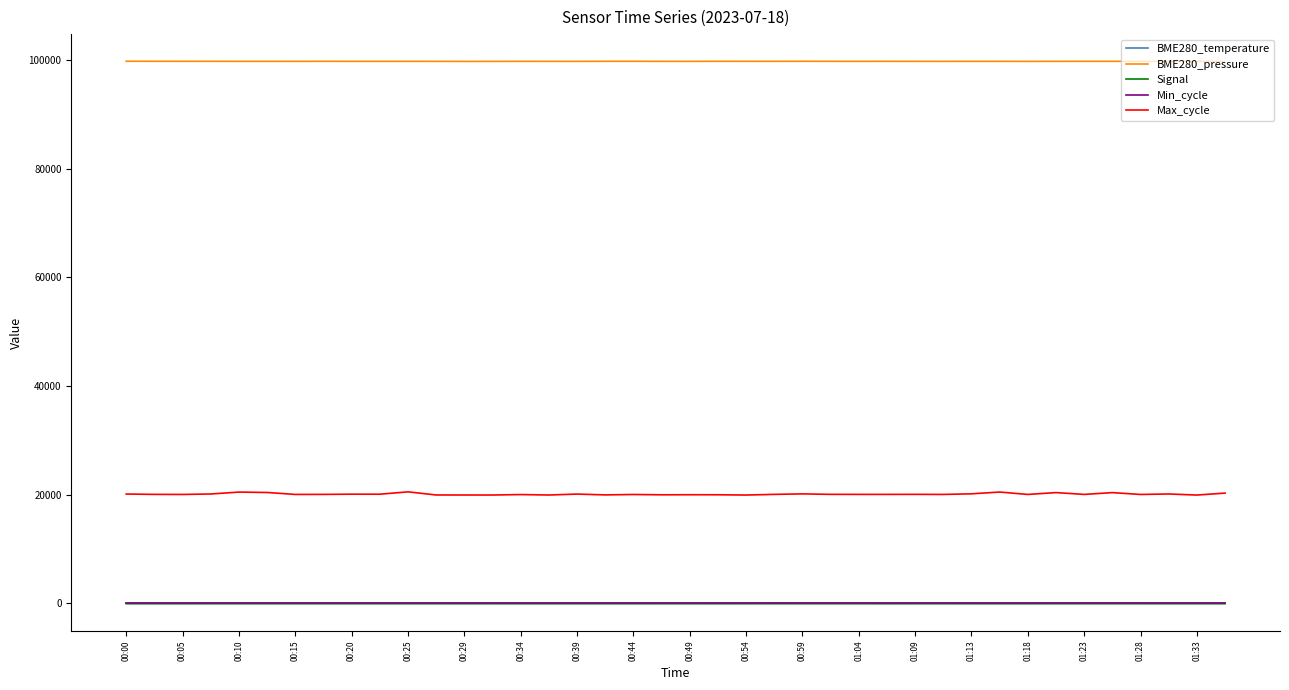

Is this an area chart (filled region under the line)?

No